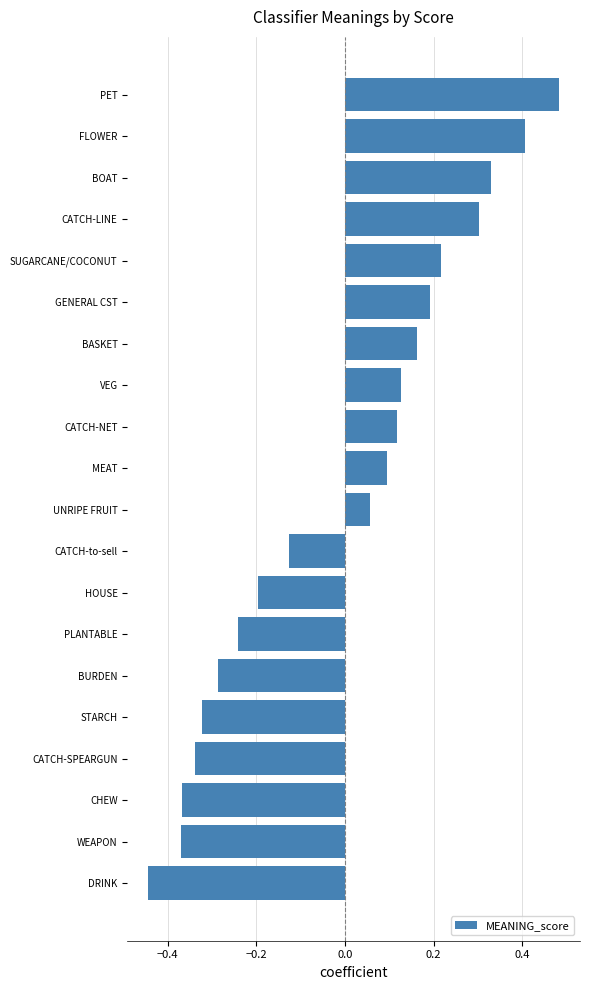

At which label is the value closest to 0?

UNRIPE FRUIT